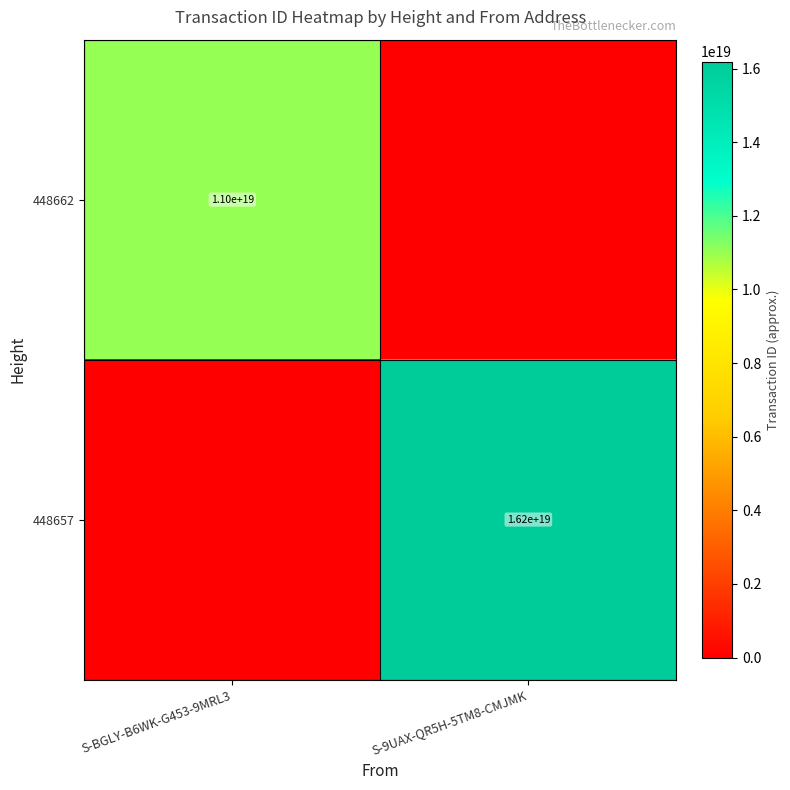

The 448657 series shows 16200000000000000000 at S-9UAX-QR5H-5TM8-CMJMK. True or false?

True